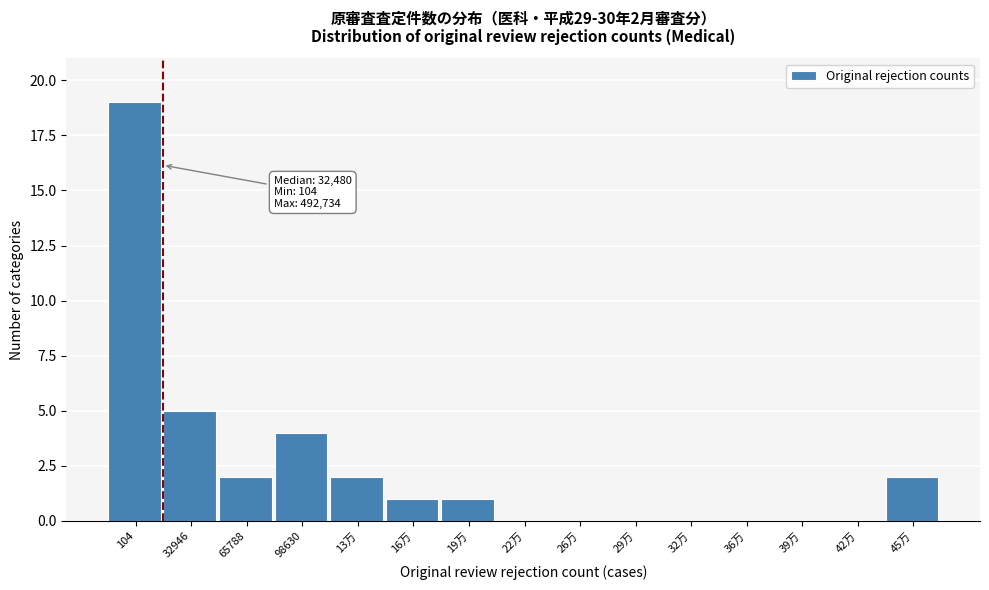

Reading left to right, extract all data points from this chart.

104=19	32946=5	65788=2	98630=4	13万=2	16万=1	19万=1	22万=0	26万=0	29万=0	32万=0	36万=0	39万=0	42万=0	45万=2